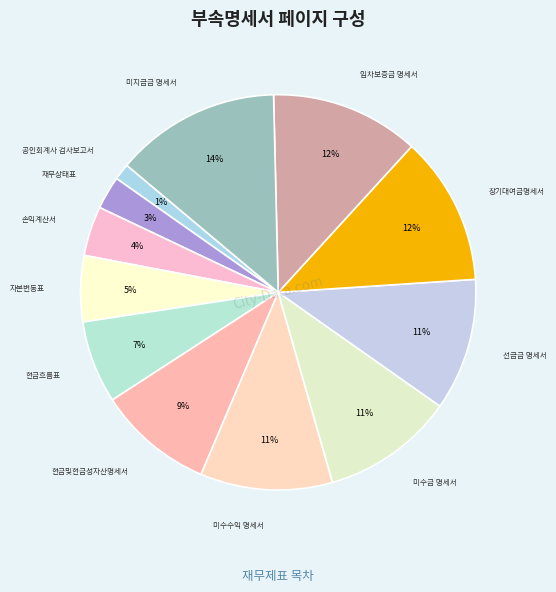

What is the largest slice in the pie chart?

미지급금 명세서